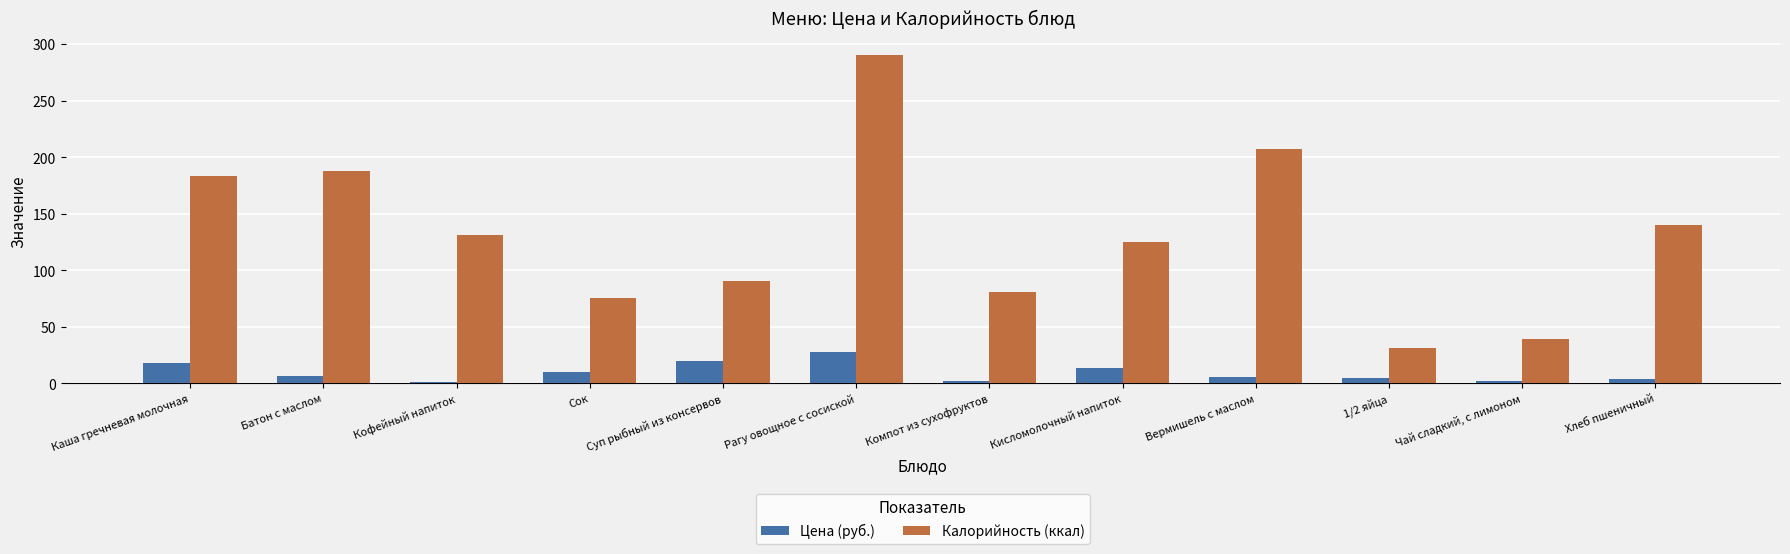

What is the label of the 7th bar from the right?

Рагу овощное с сосиской